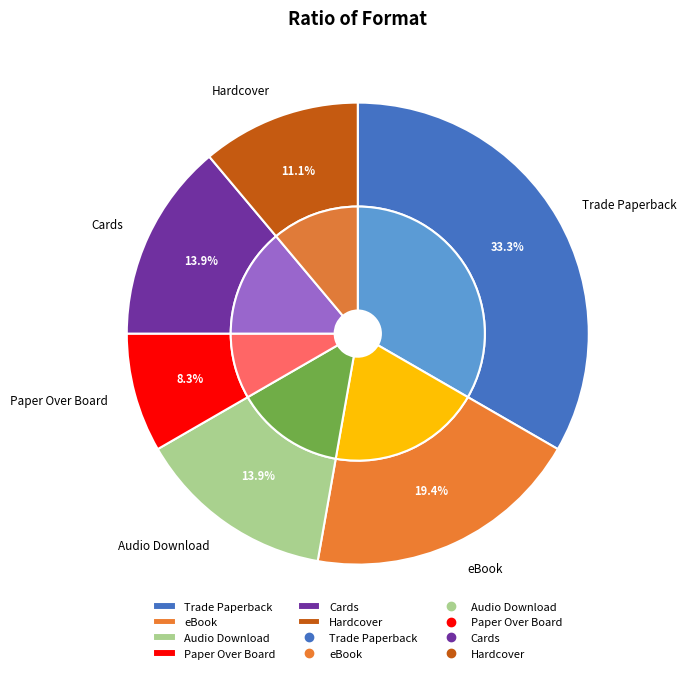

The Trade Paperback slice represents 33% of the pie. True or false?

True